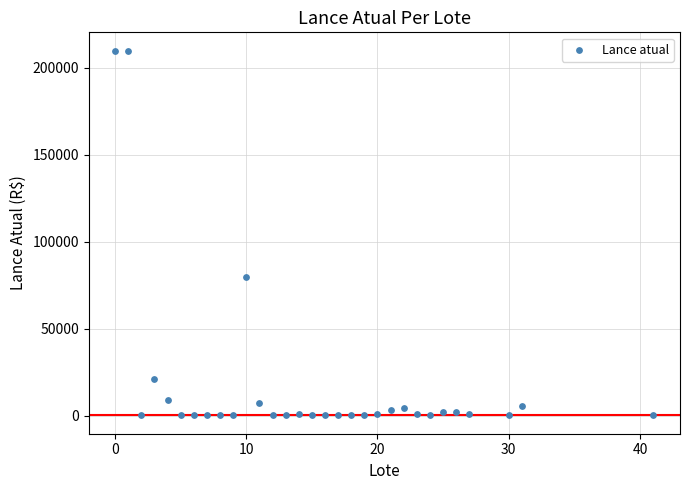

What Y value in the scatter plot is closest to 105040?

80000